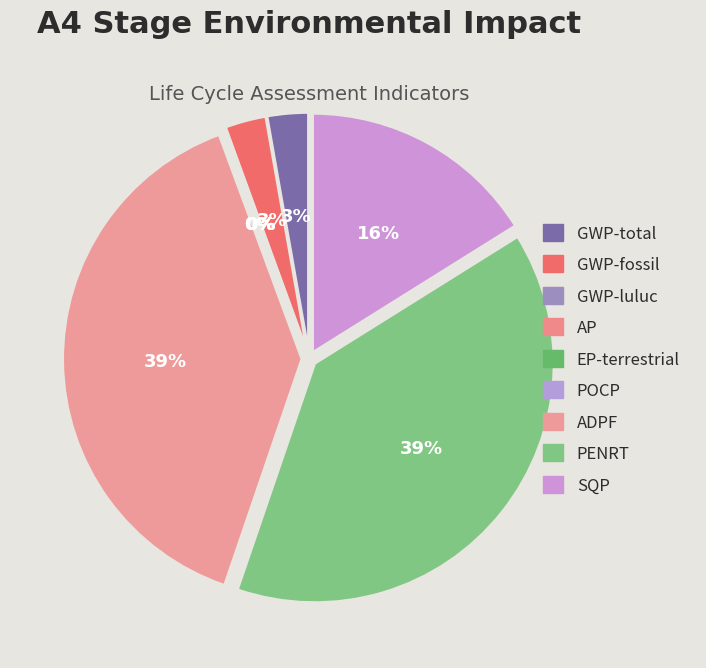

Between SQP and ADPF, which is larger?

ADPF